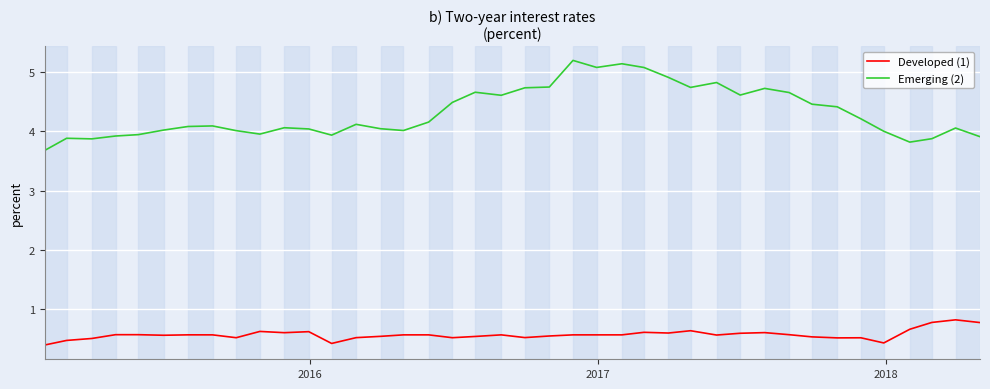

True or false: Emerging (2) and Developed (1) intersect in this chart.

False